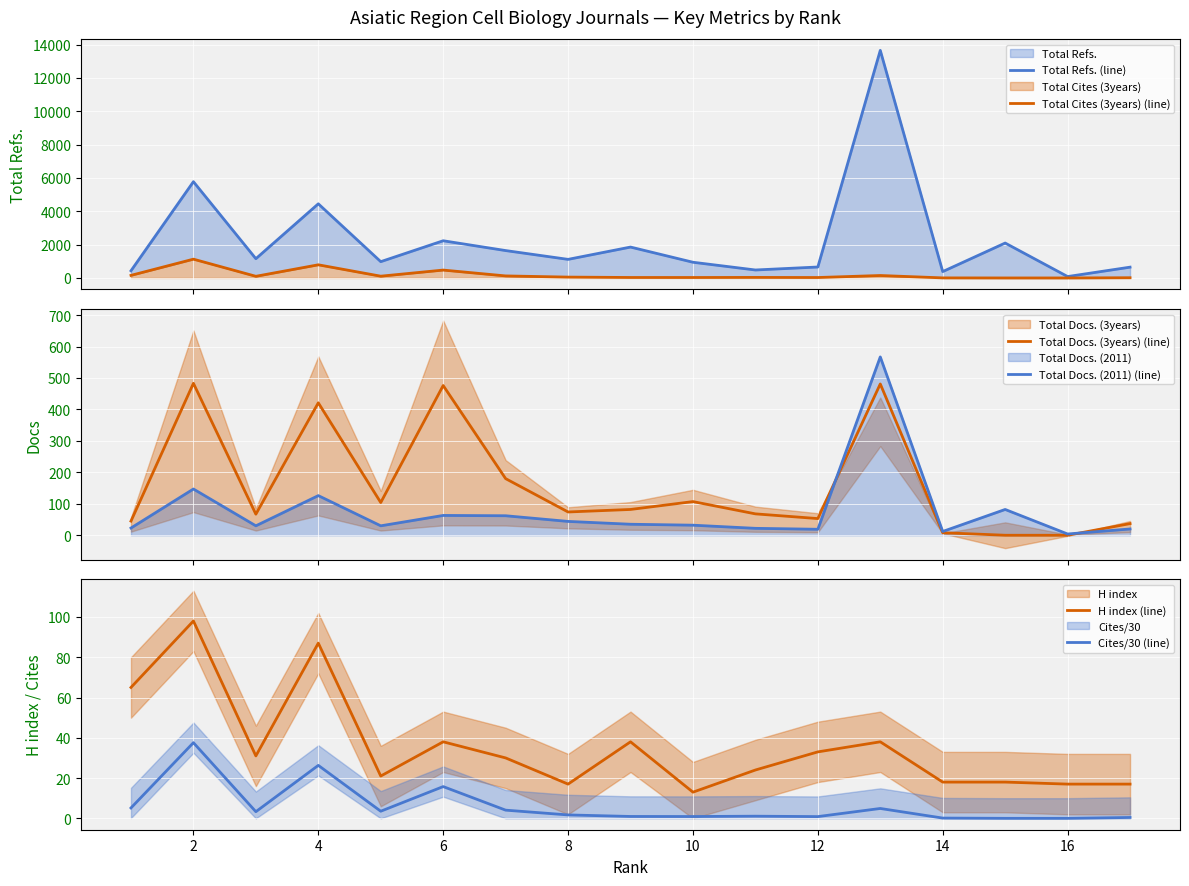

True or false: Total Docs. (2011) (line) and Cites/30 (line) intersect in this chart.

False